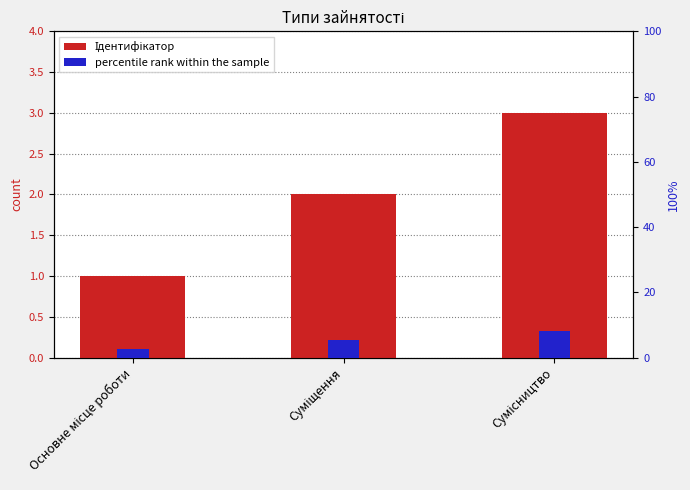

Reading left to right, transcribe all the data shown in this chart.

Ідентифікатор: 1.0	2.0	3.0
percentile rank within the sample: 2.7	5.3	8.0